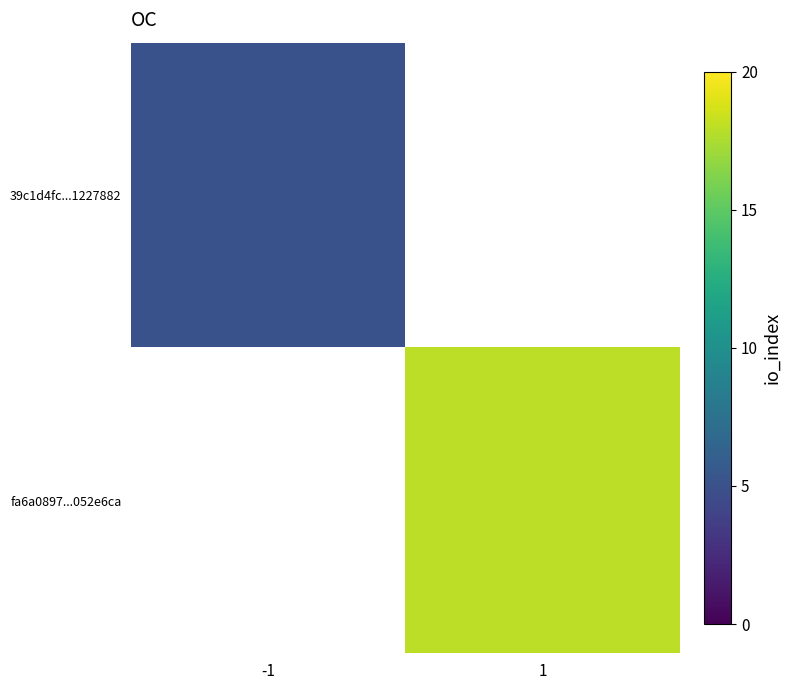

Is it true that fa6a0897...052e6ca equals 18.0 at 1?

True